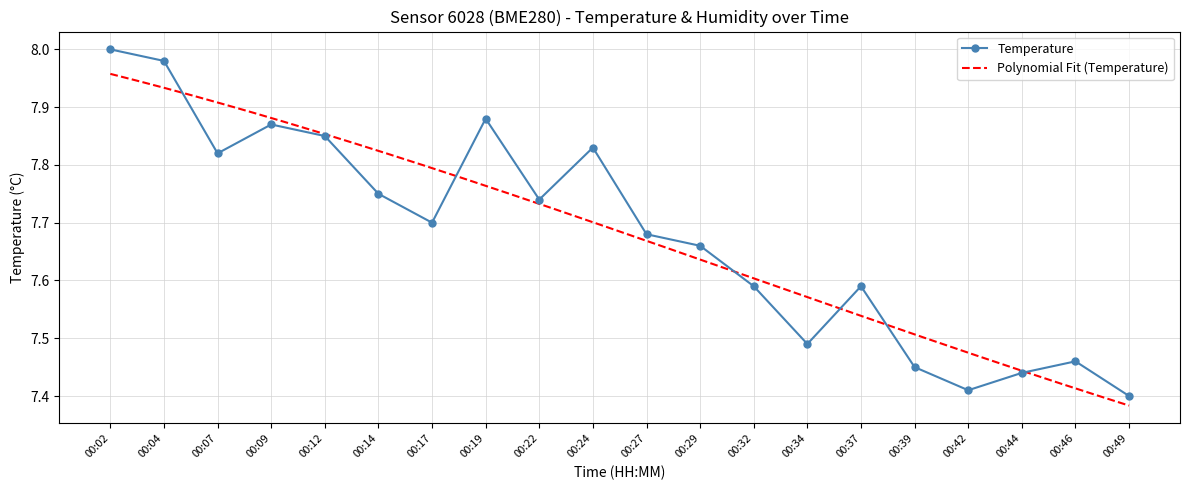

Reading left to right, list all the values displayed in this chart.

00:02=8.0	00:04=8.0	00:07=7.8	00:09=7.9	00:12=7.8	00:14=7.8	00:17=7.7	00:19=7.9	00:22=7.7	00:24=7.8	00:27=7.7	00:29=7.7	00:32=7.6	00:34=7.5	00:37=7.6	00:39=7.5	00:42=7.4	00:44=7.4	00:46=7.5	00:49=7.4